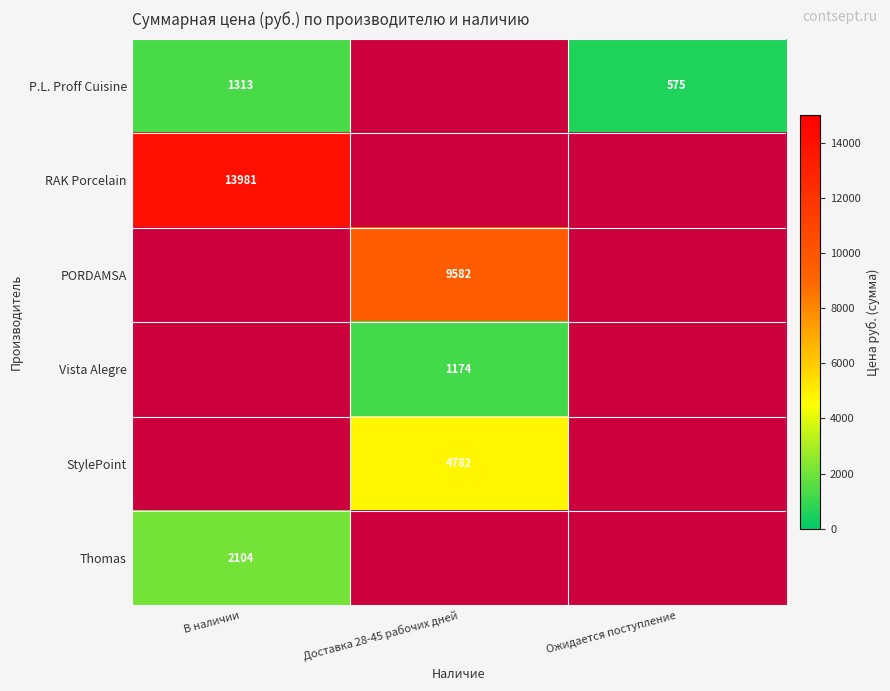

Is it true that StylePoint equals 4782 at Доставка 28-45 рабочих дней?

True